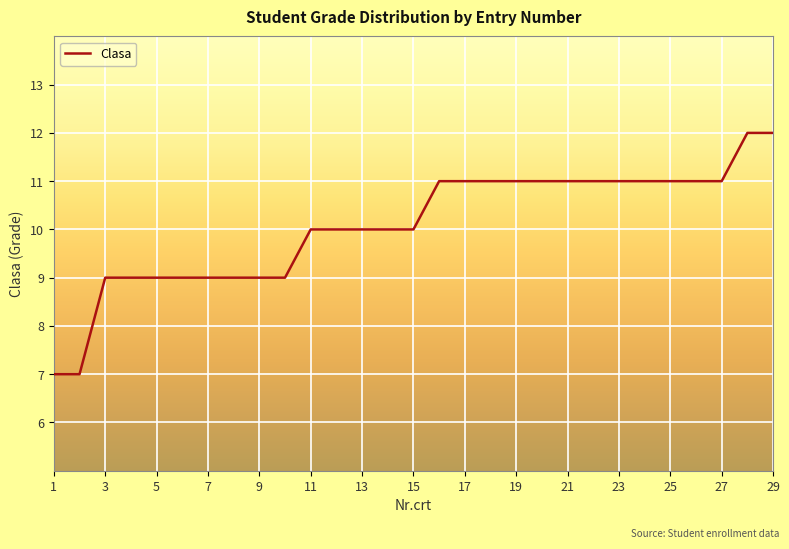

What is the minimum value shown in the chart?

7